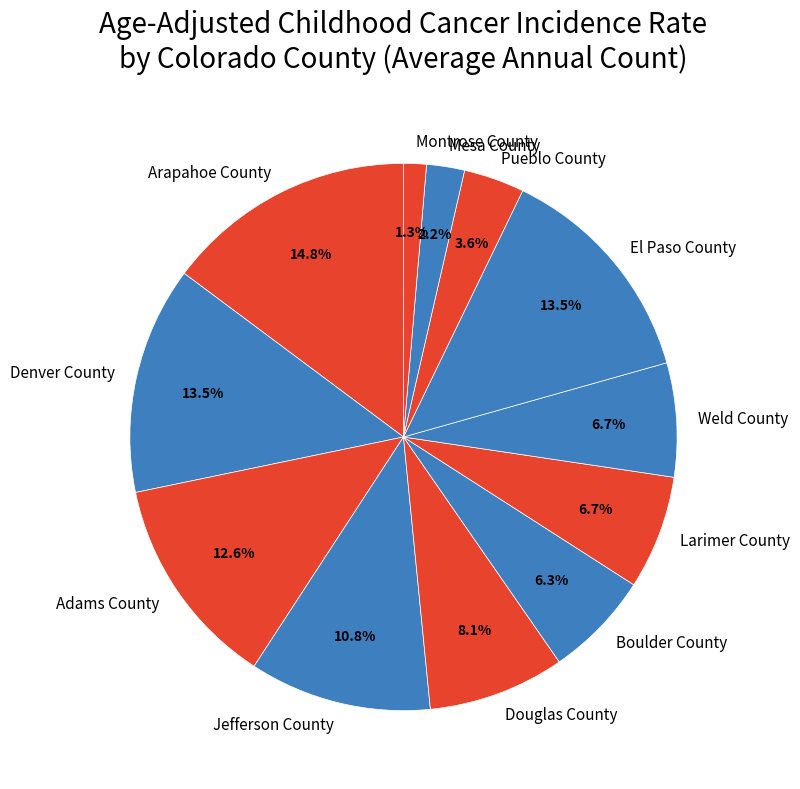

Which category has the biggest portion of the pie?

Arapahoe County